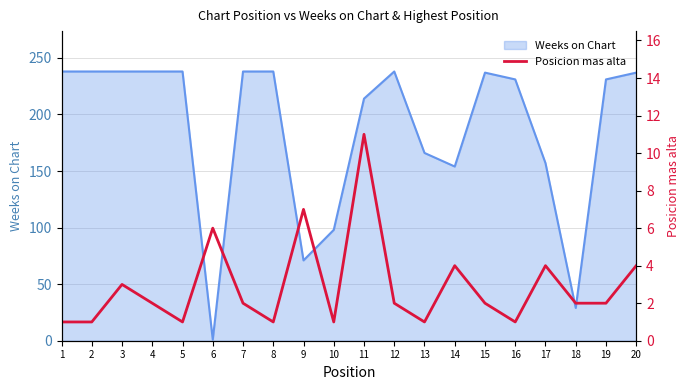

The value of Weeks on Chart at 5 is 238. True or false?

True